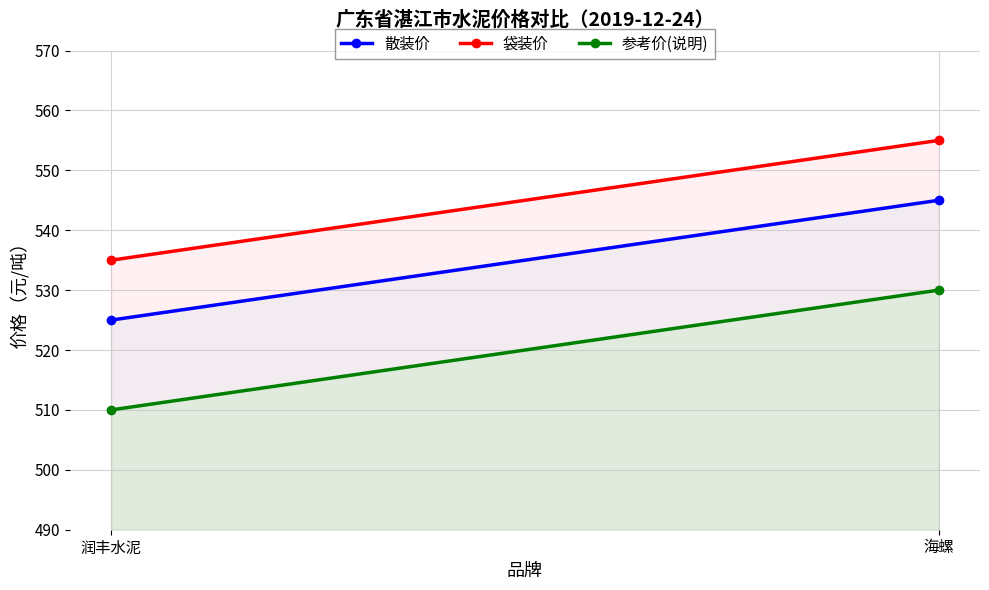

What position from the right is 润丰水泥?

2